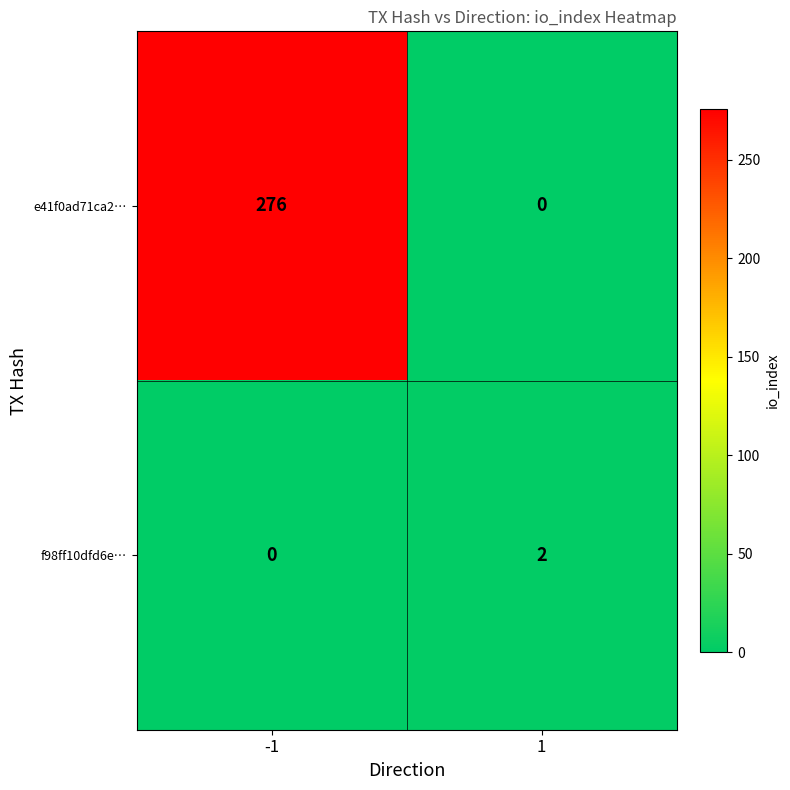

What is the greatest value displayed?

276